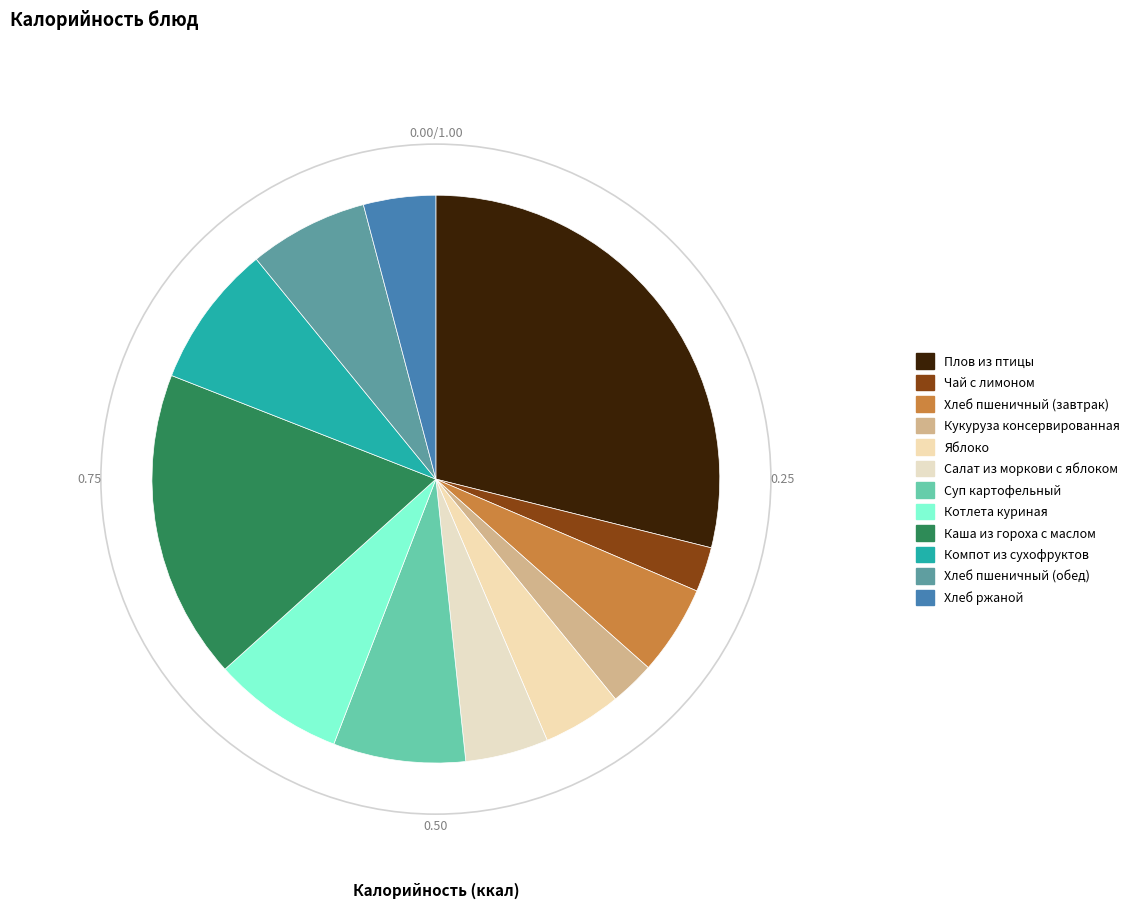

Which has a higher value, Котлета куриная or Компот из сухофруктов?

Компот из сухофруктов